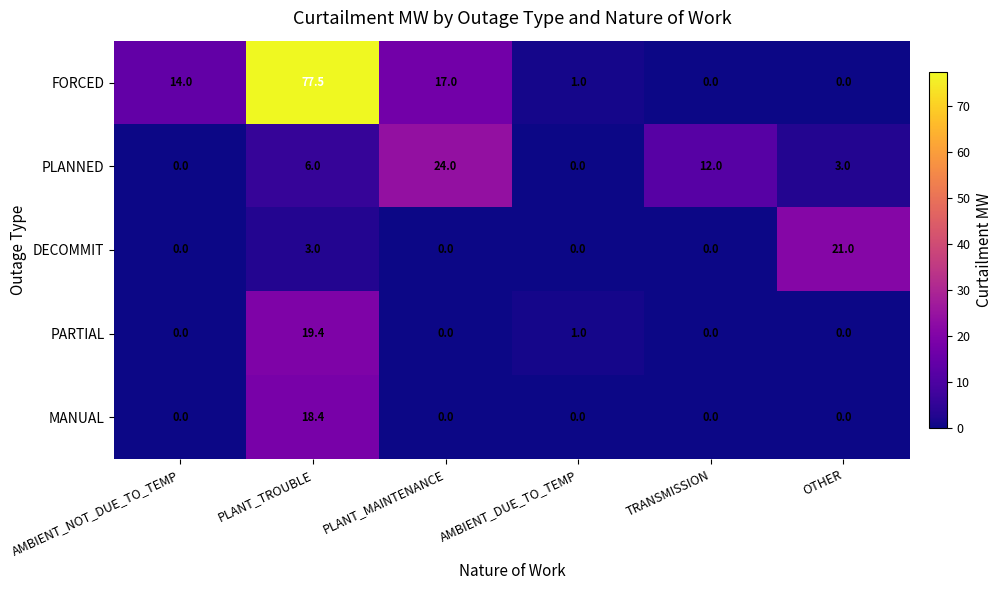

What is the spread (max minus min) of values at PLANT_MAINTENANCE?

24.0